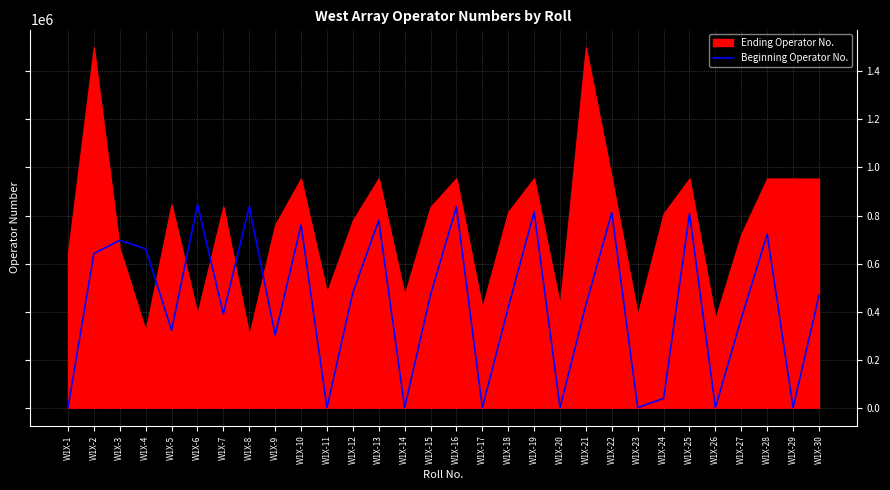

At which category does the data reach its first local peak?

W1X-3